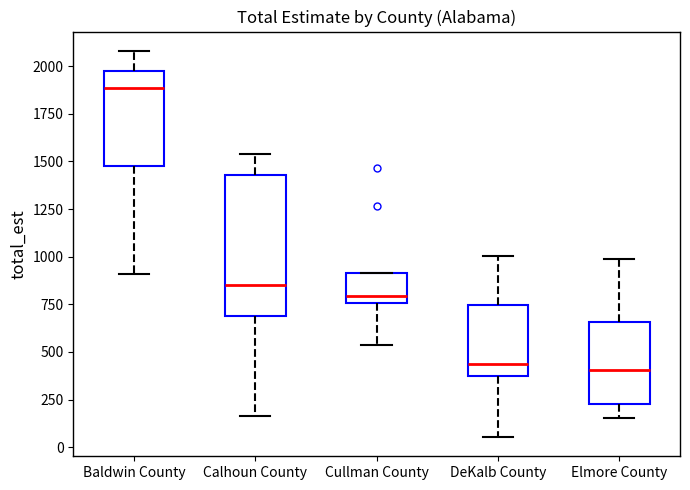

Where does the median line of the box for Baldwin County sit on the y-axis? The values are not printed on the chart, so give them approximately, as read against the axis.

1900